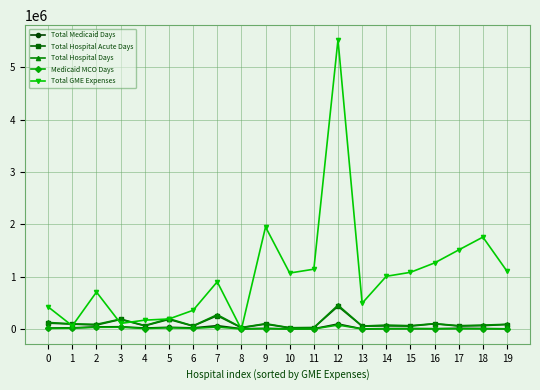

Between 8 and 12, which series saw the biggest shift?

Total GME Expenses